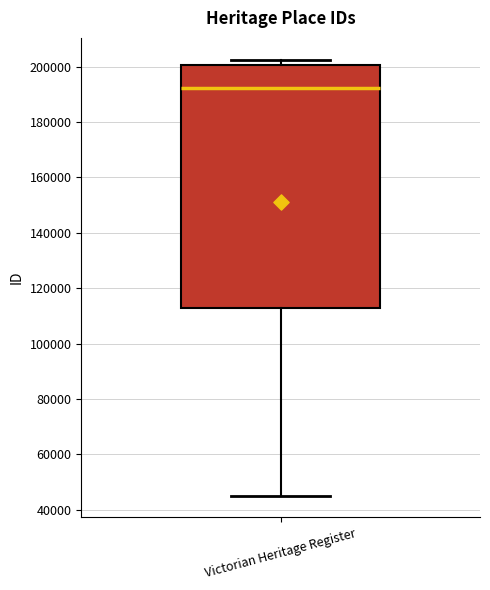

Where does the lower whisker of the box for Victorian Heritage Register end on the y-axis? The values are not printed on the chart, so give them approximately, as read against the axis.

46000